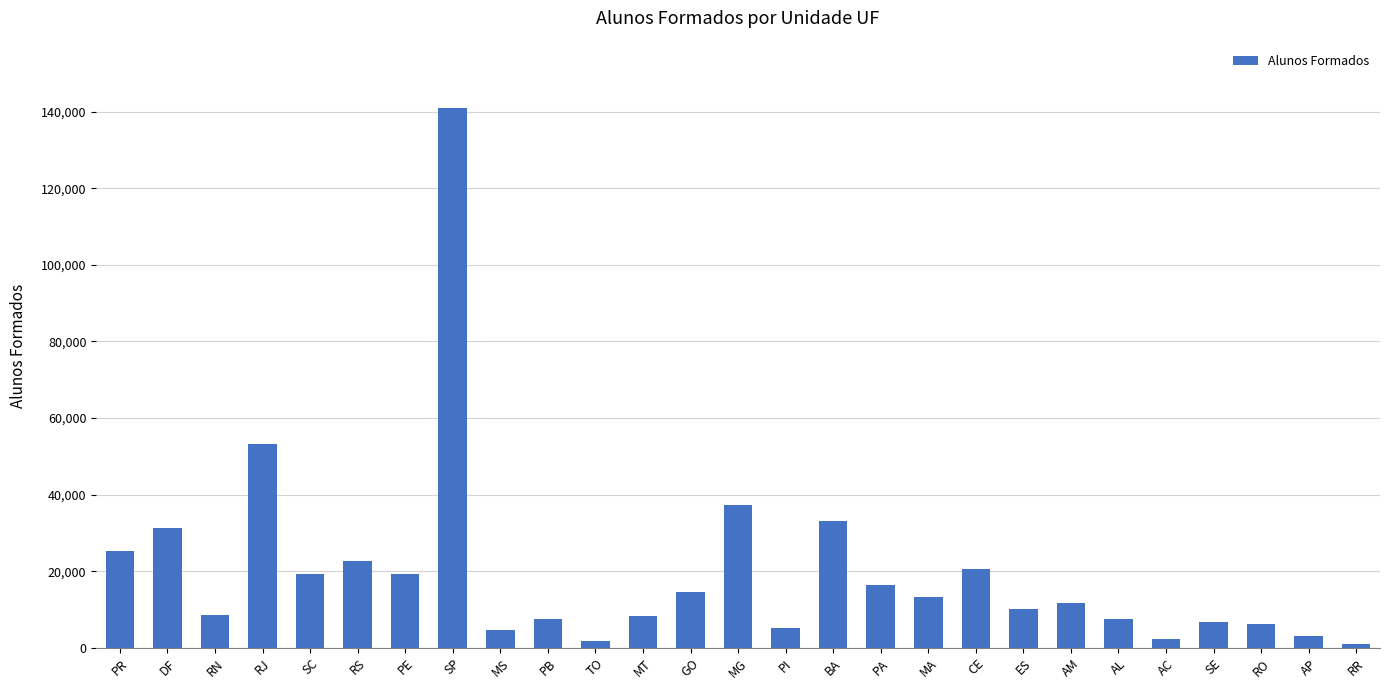

What value does the data have at MS, to the nearest 100?

4700